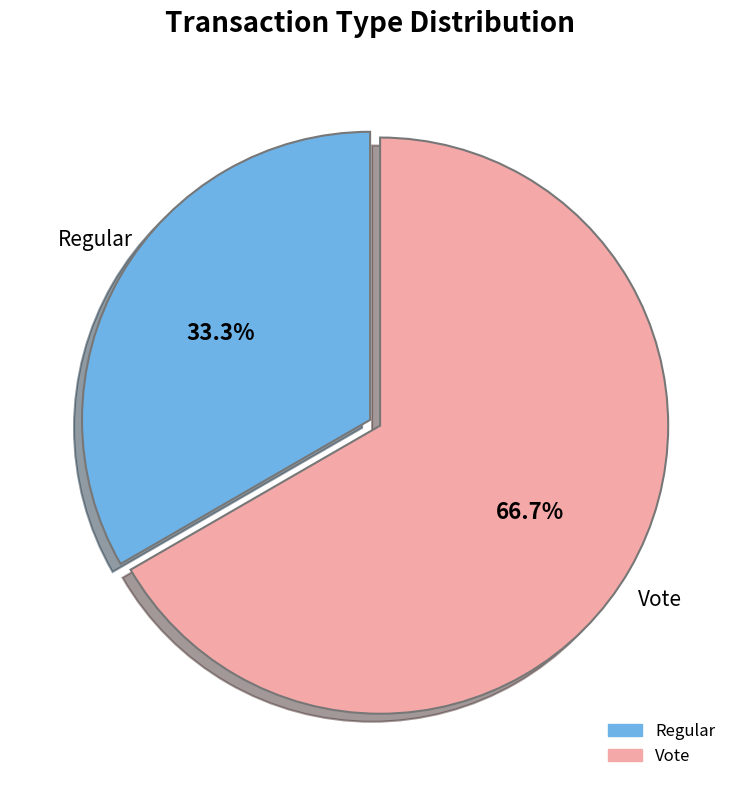

To the nearest percent, what is the difference between the largest and smallest slice percentages?

33%